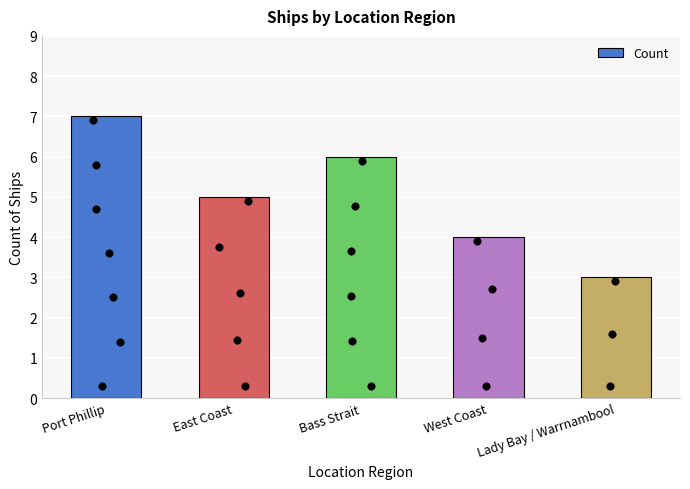

What is the ratio of the value at West Coast to the value at Port Phillip?

0.6